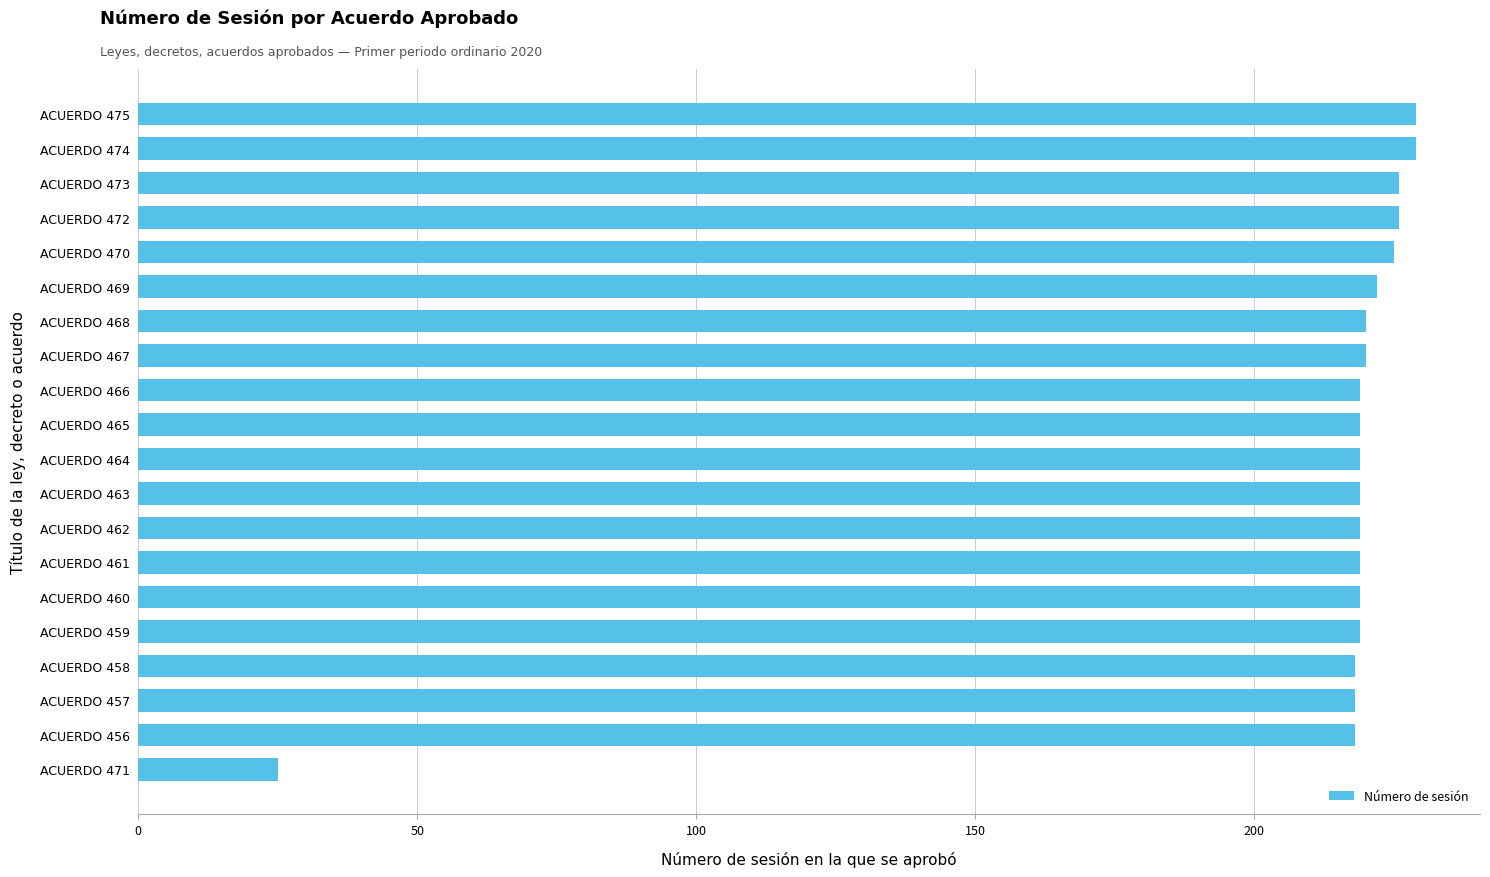

True or false: the data shows 378 at ACUERDO 467.

False